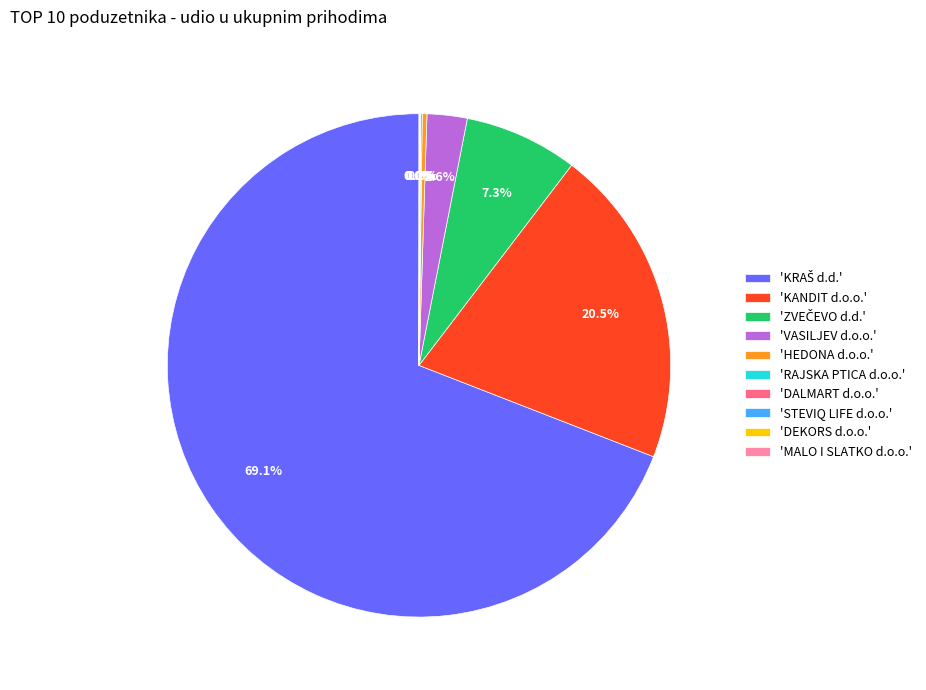

Is there a majority slice in this chart?

Yes